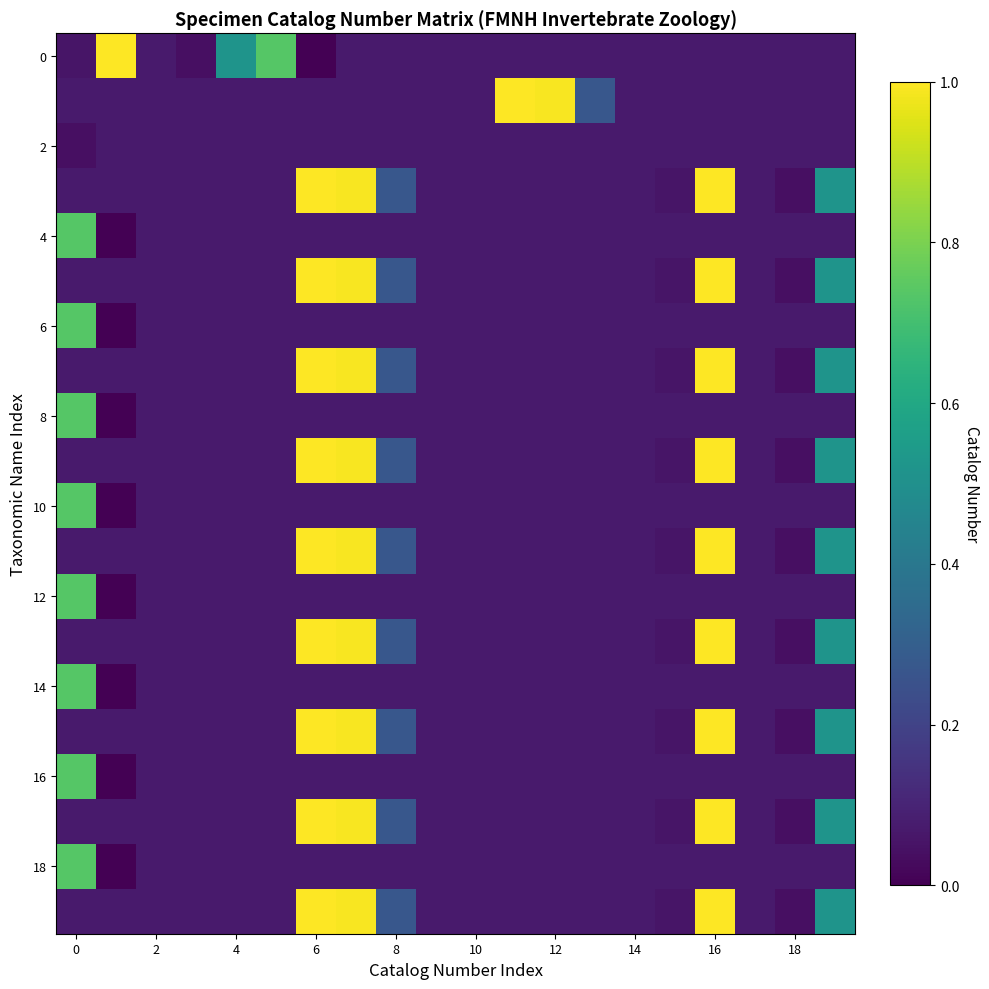

At which category is the sum across all series the highest?

16